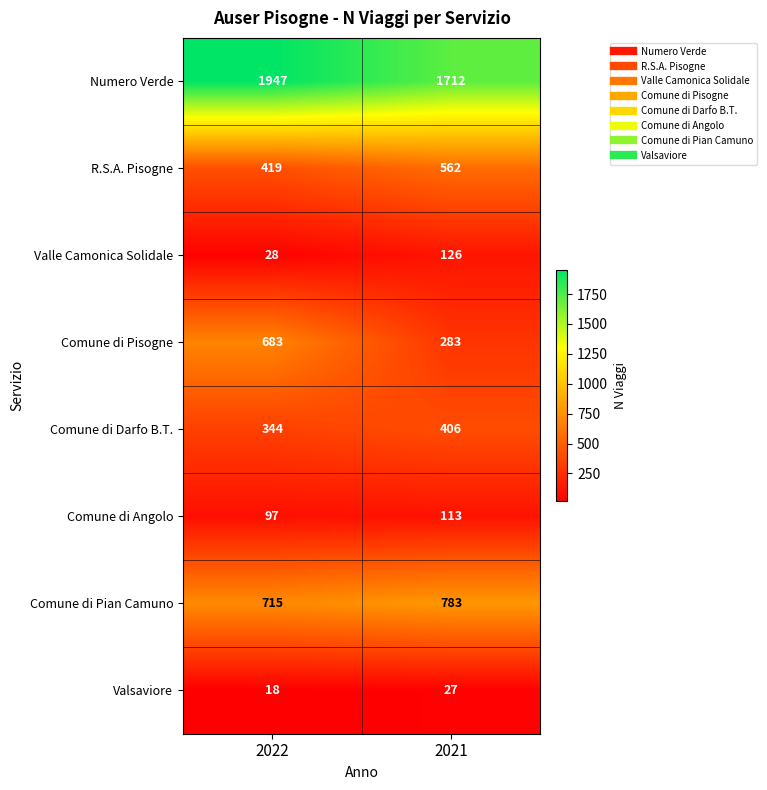

Between 2022 and 2021, which series saw the biggest shift?

Comune di Pisogne